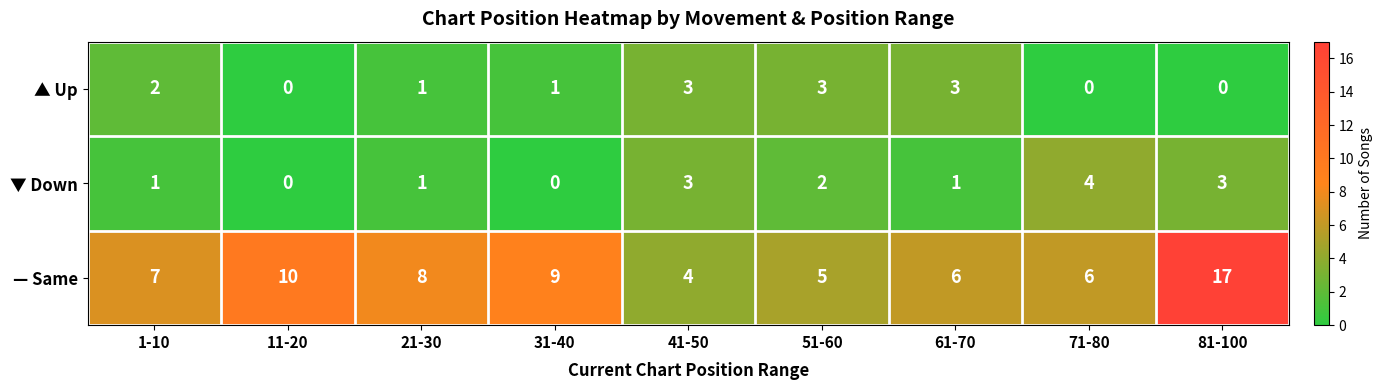

How many distinct data groups are displayed?

3